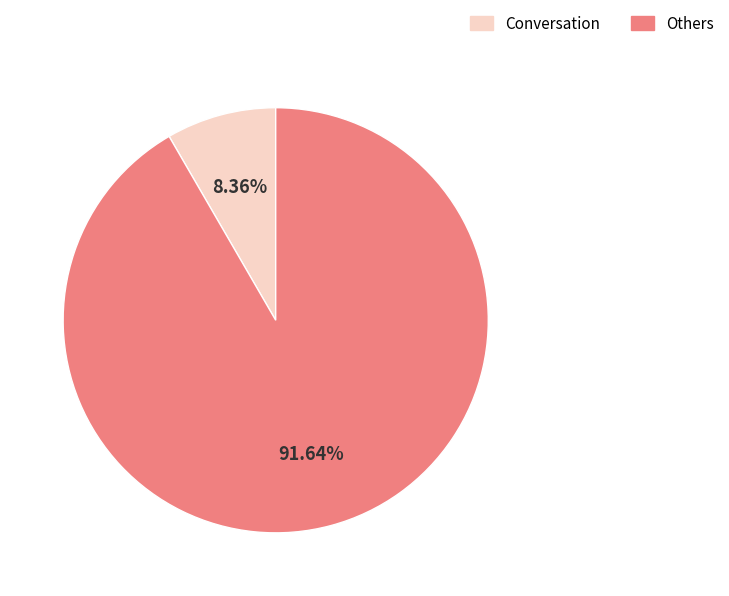

What is the largest slice in the pie chart?

Others